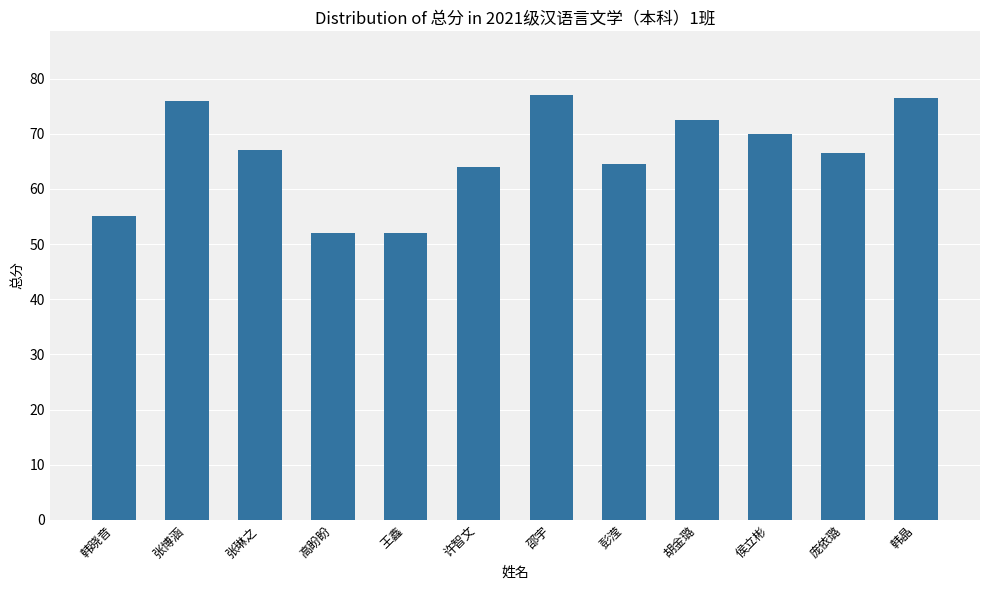

Approximately how many times larger is the value at 张博涵 compared to 彭滢?

1.2